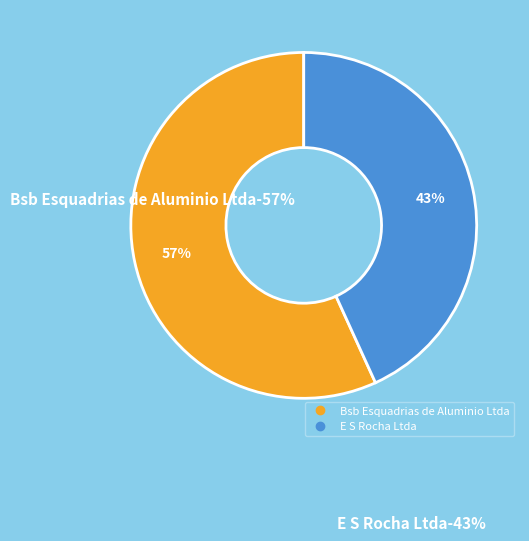

How many slices are in this pie chart?

2